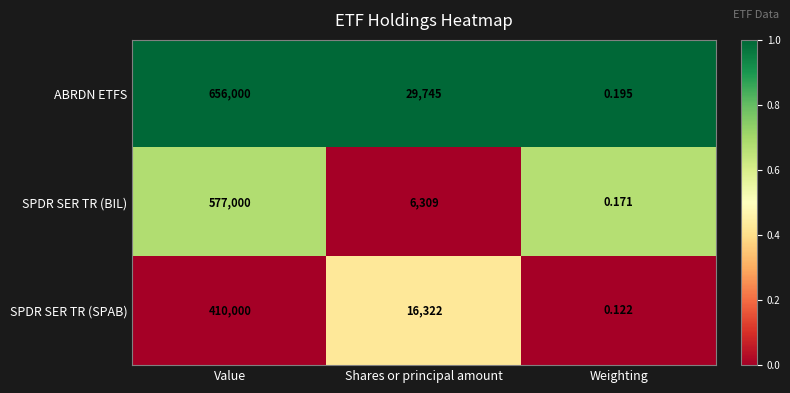

Is the value of ABRDN ETFS at Weighting greater than the value of SPDR SER TR (BIL) at Value?

No